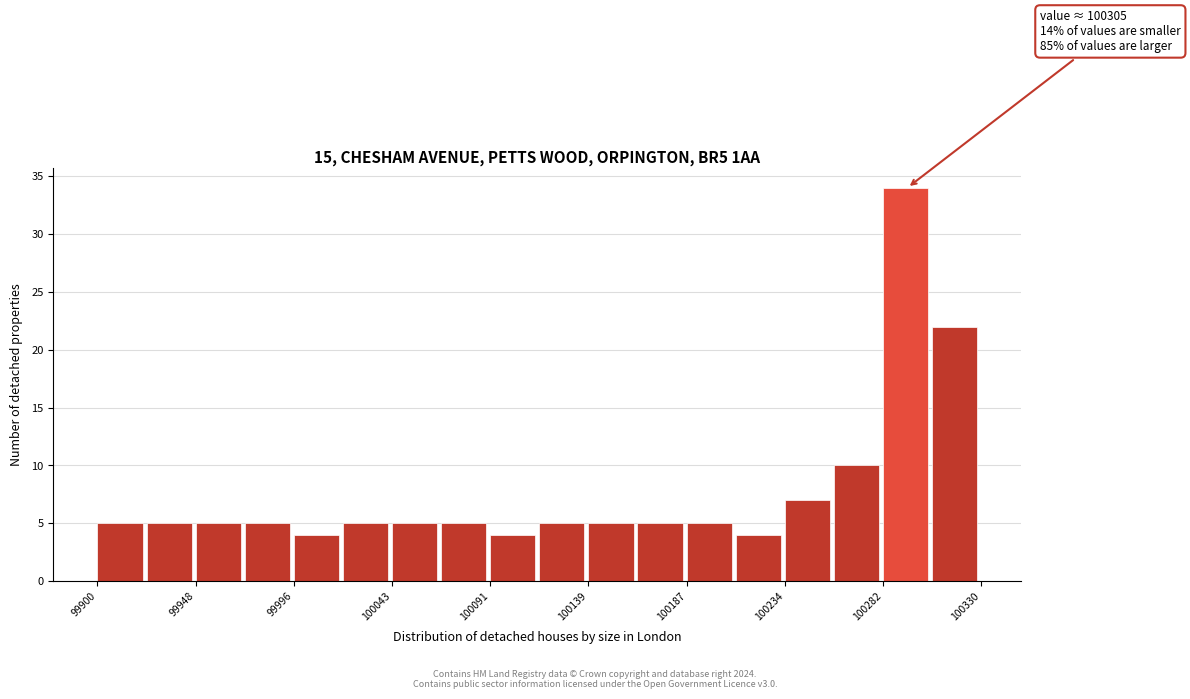

Which range on the x-axis has the tallest bar?

100280 to 100305